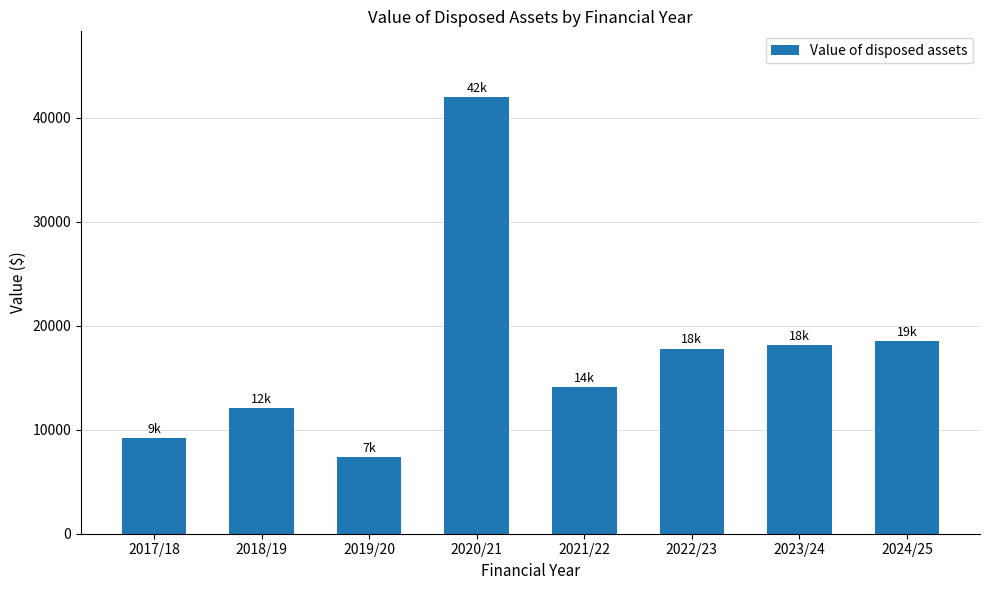

Approximately how many times larger is the value at 2022/23 compared to 2021/22?

1.3